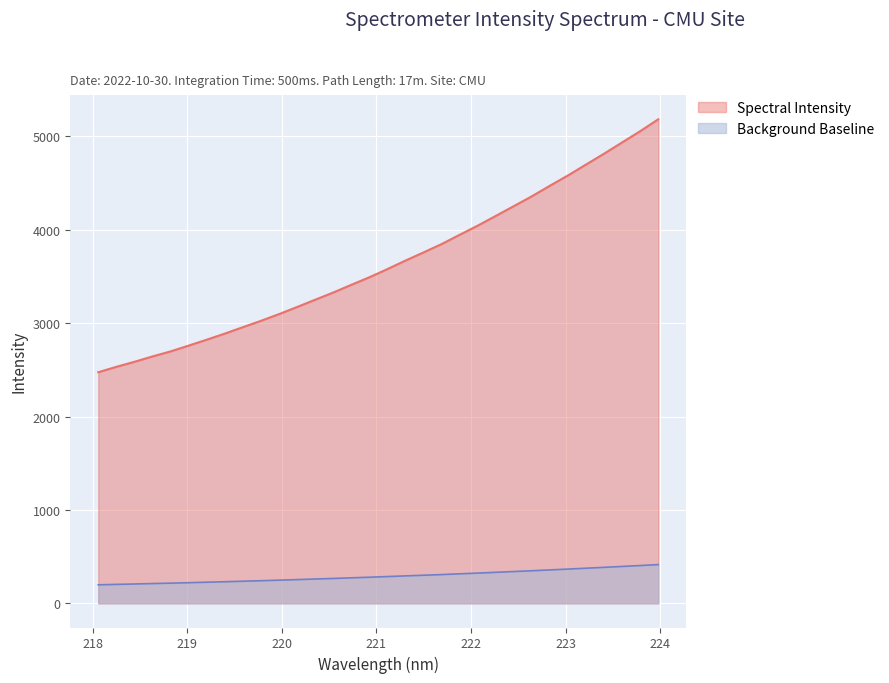

Which label corresponds to the smallest value in the chart?

218.0596